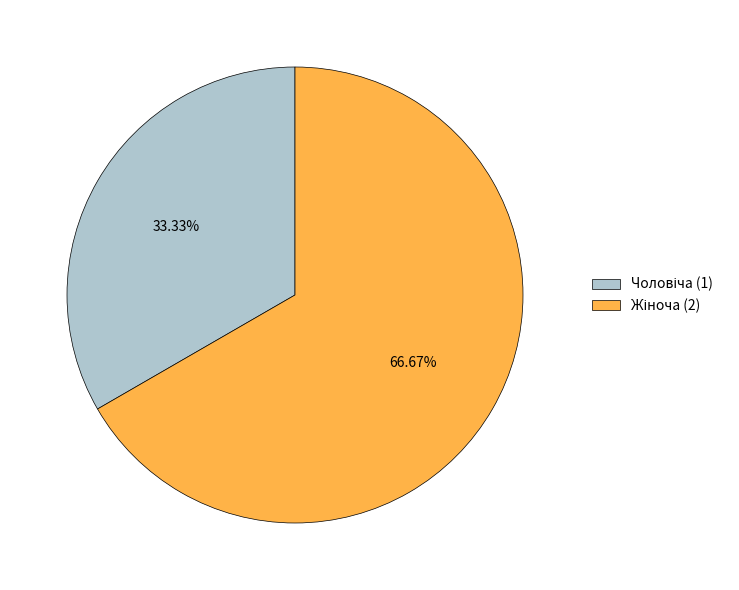

Is there any slice that represents more than half of the pie?

Yes